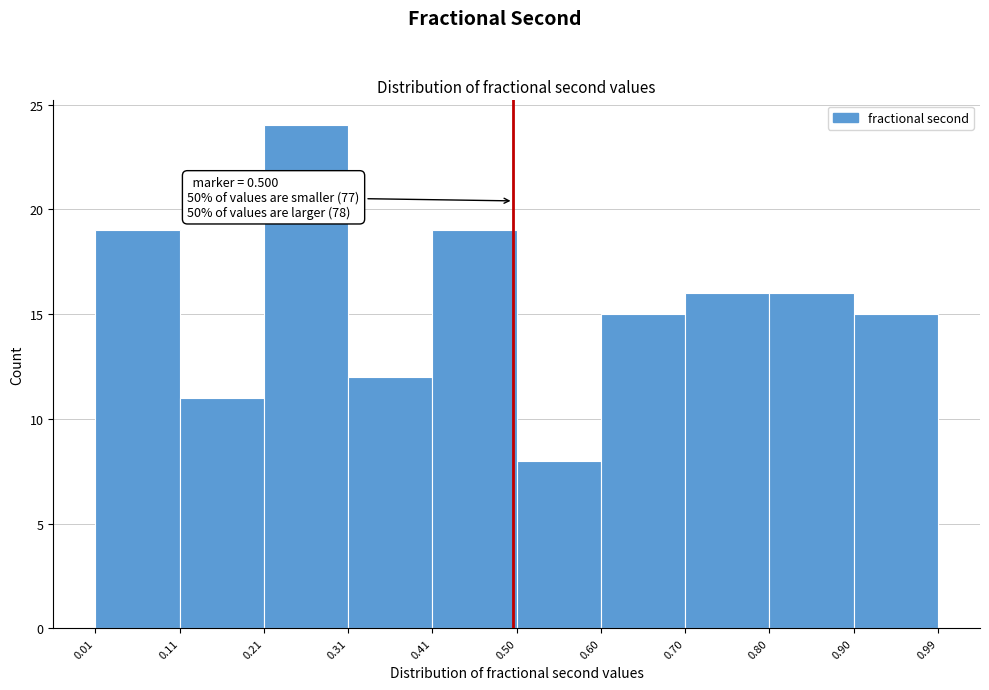

Which range on the x-axis has the tallest bar?

0.21 to 0.31